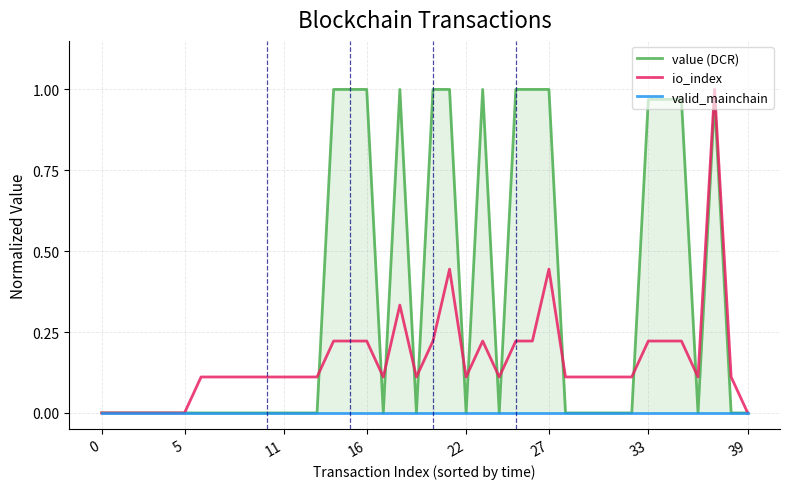

Which series changed the most between 27 and 39?

value (DCR)